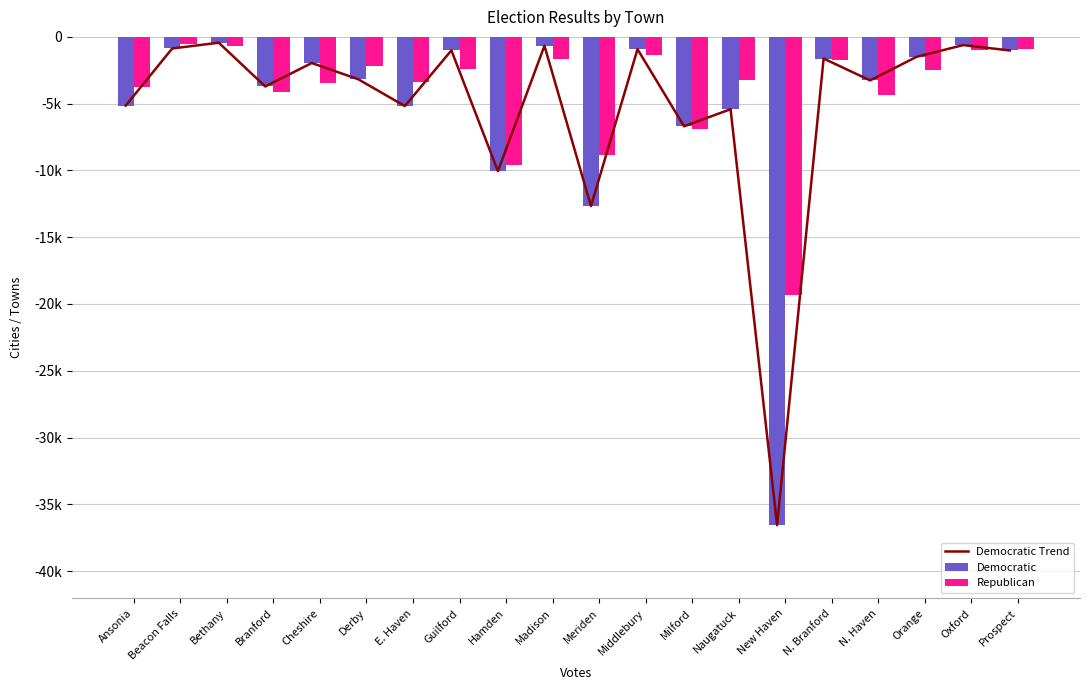

At how many categories does at least one series exceed -21351?

20